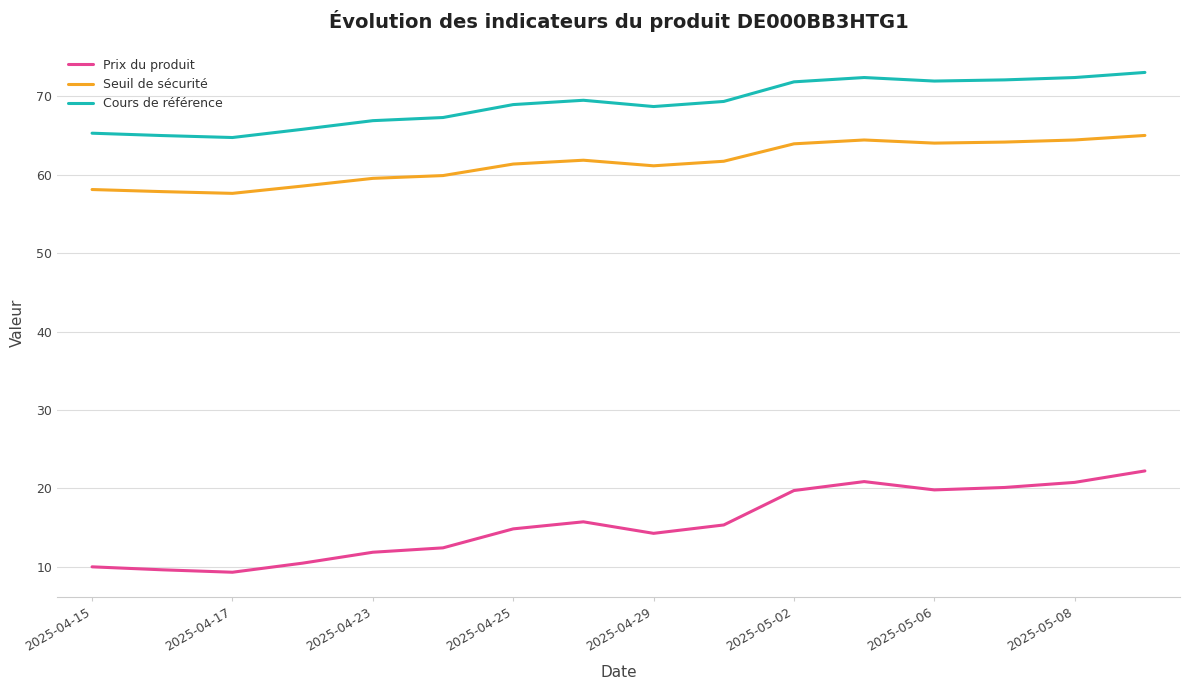

True or false: Cours de référence and Prix du produit intersect in this chart.

False